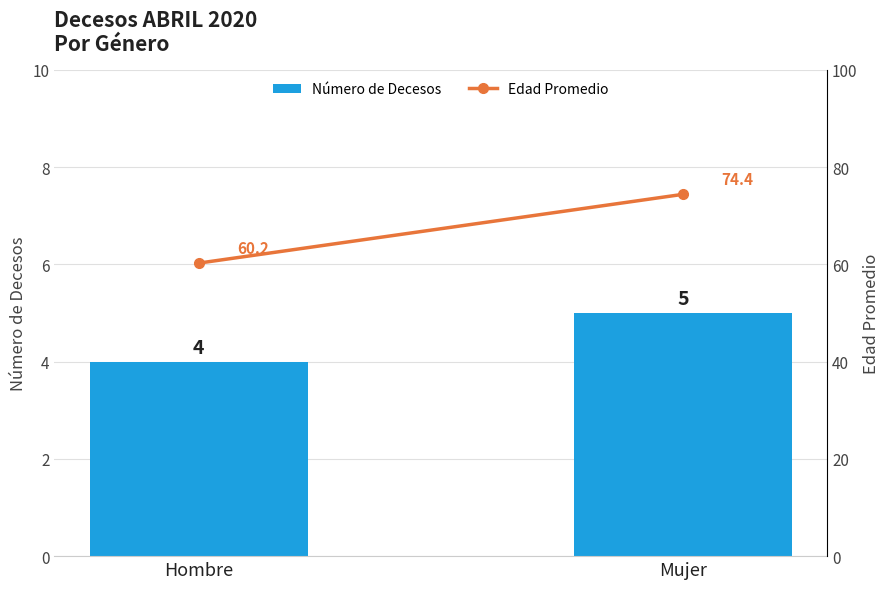

At which label does Número de Decesos reach its peak?

Mujer